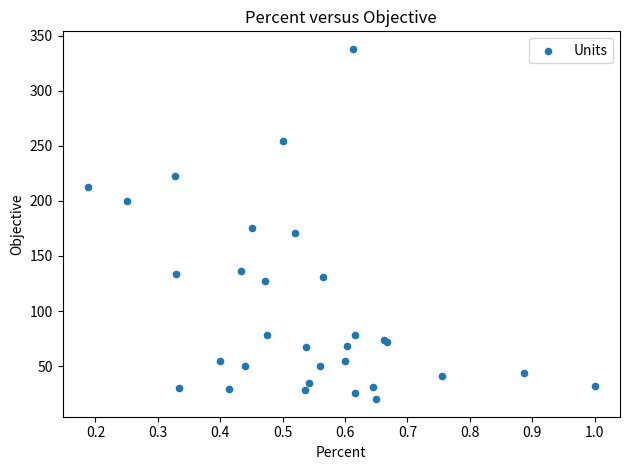

What Y value in the scatter plot is closest to 179?

175